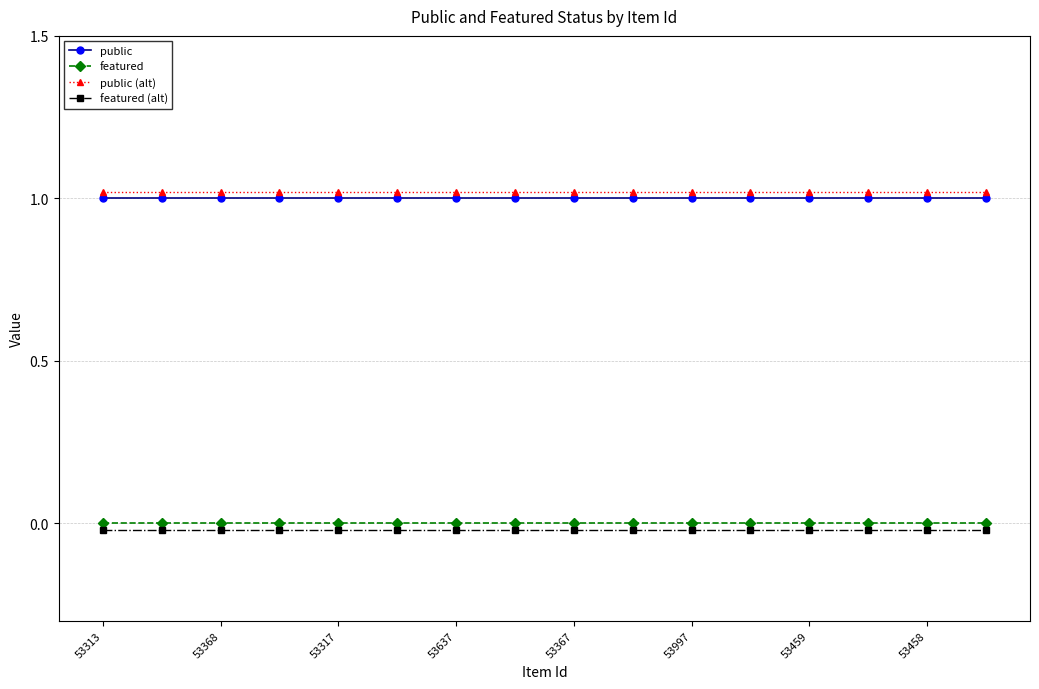

At which label does featured reach its peak?

53313